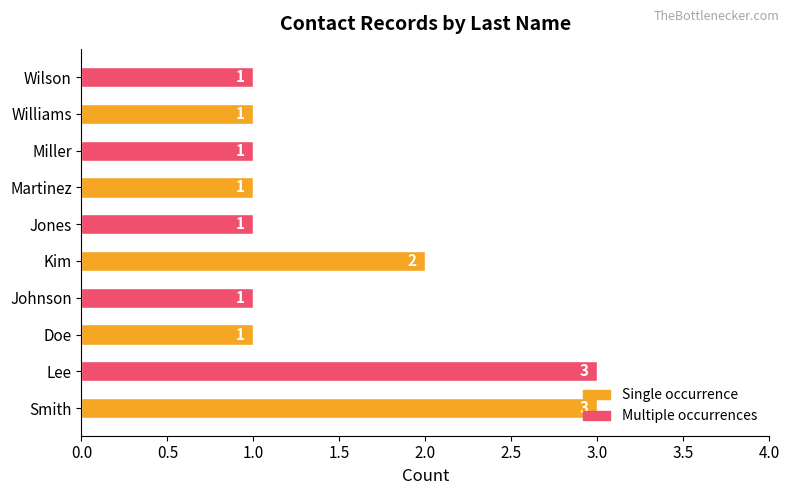

What is the maximum value shown in the chart?

3